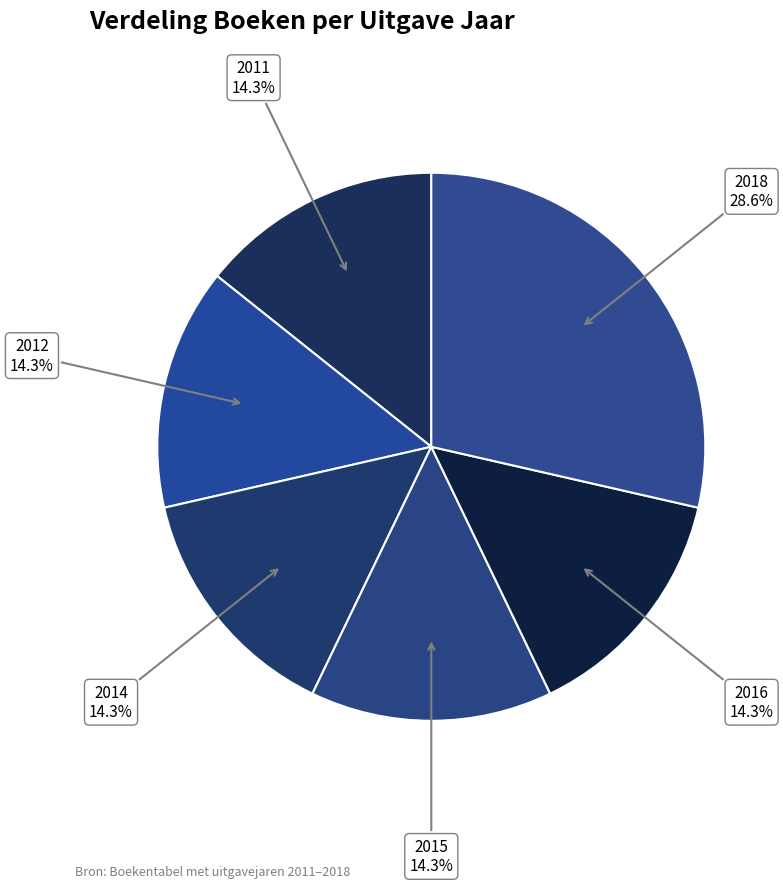

To the nearest percent, what is the average slice percentage?

17%